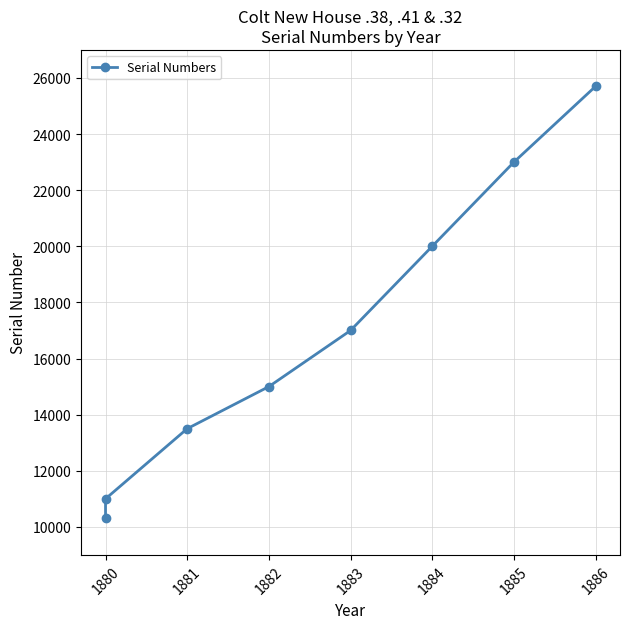

What is the value of the 7th point from the left?

22999